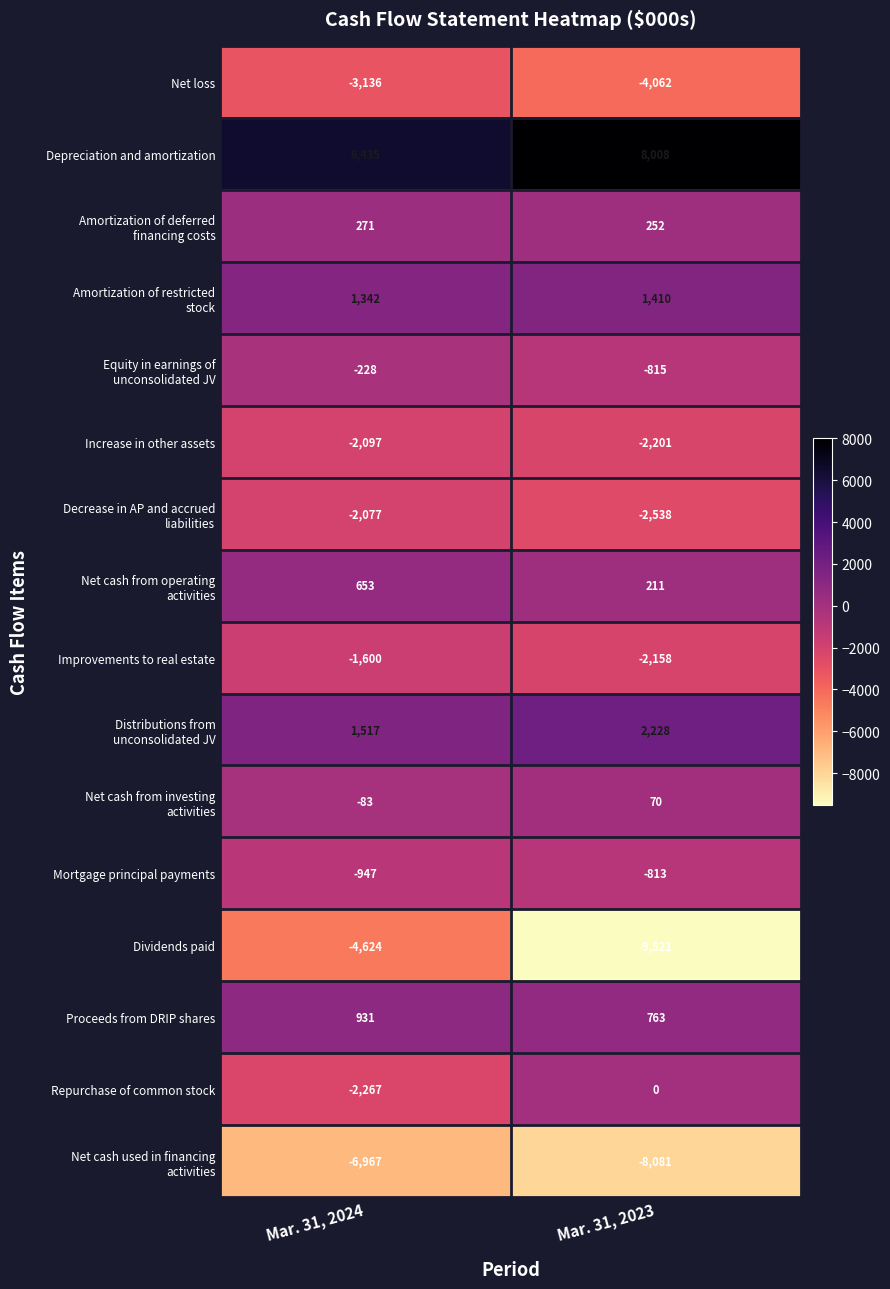

What is the greatest value displayed?

8008